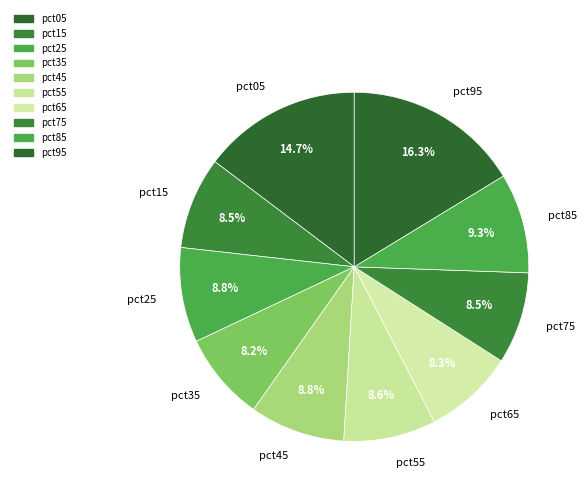

Is there a majority slice in this chart?

No